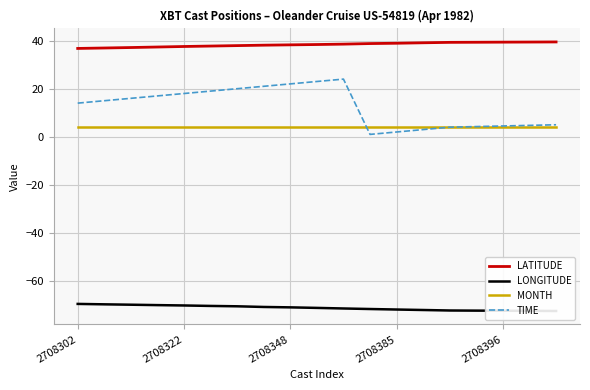

What is the difference between the TIME values at 5 and 13?

16.0